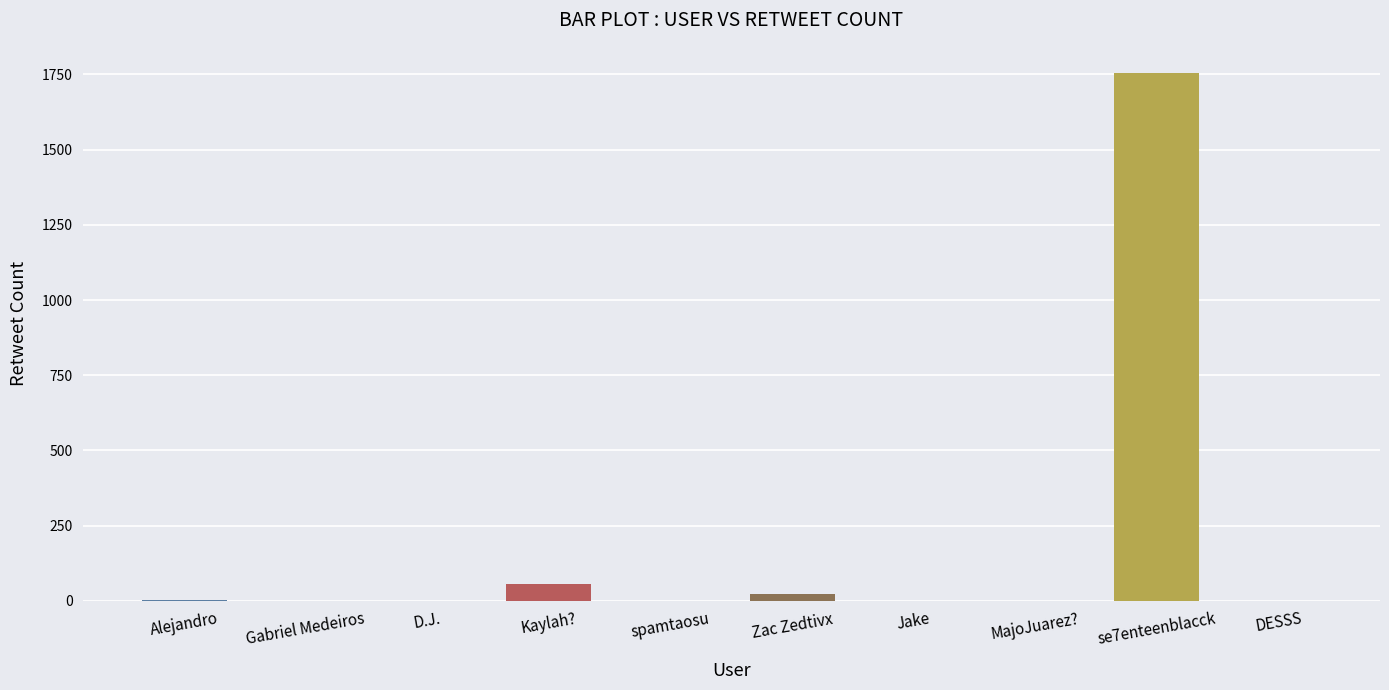

Which category has the highest value across all series?

se7enteenblacck